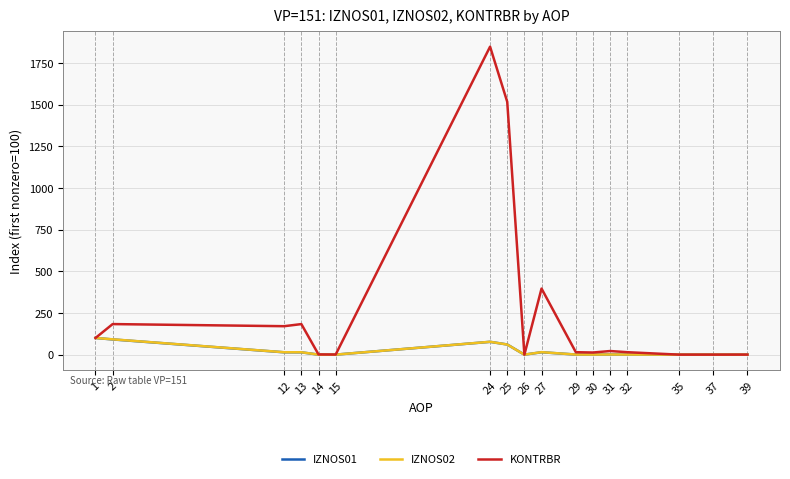

At which category is the sum across all series the highest?

24